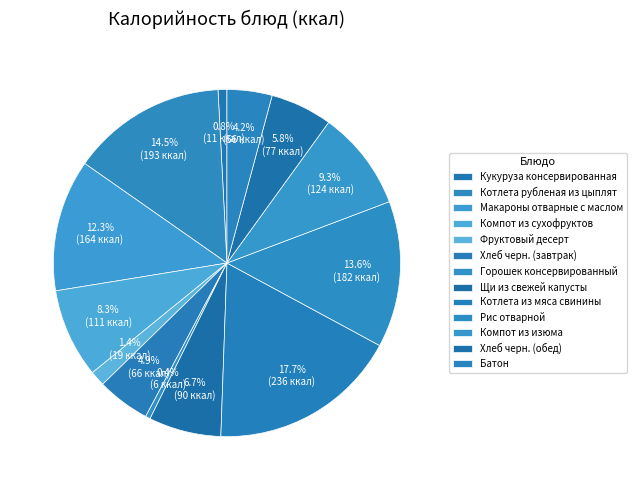

Count the number of slices in the pie.

13